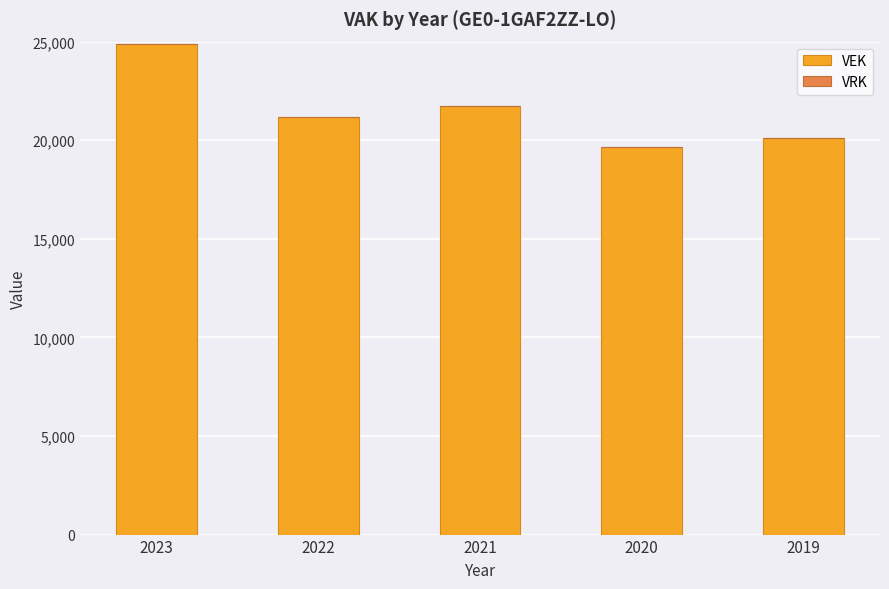

Is it true that the value at 2019 is 13893?

False